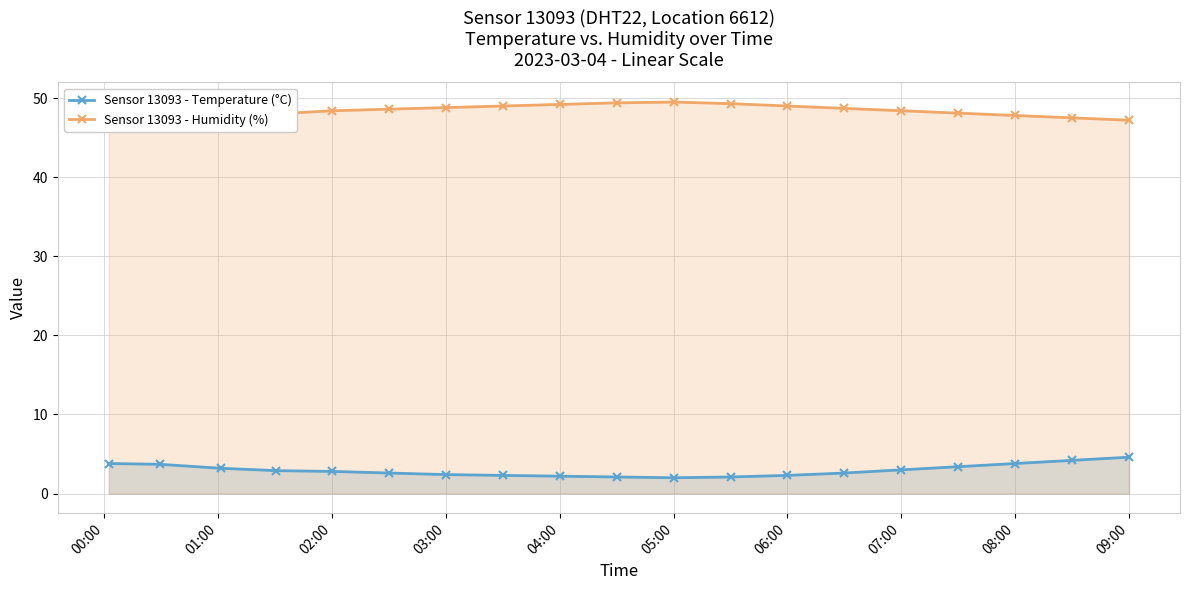

What is the highest value of the Sensor 13093 - Temperature (°C) series?

4.6